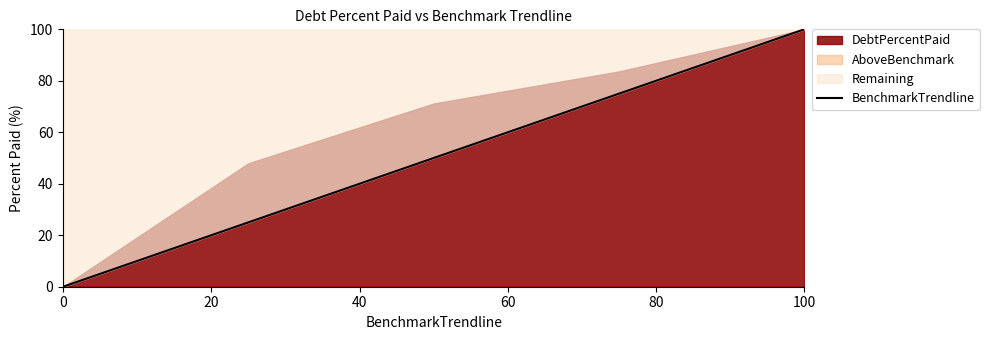

At which label does BenchmarkTrendline reach its peak?

100